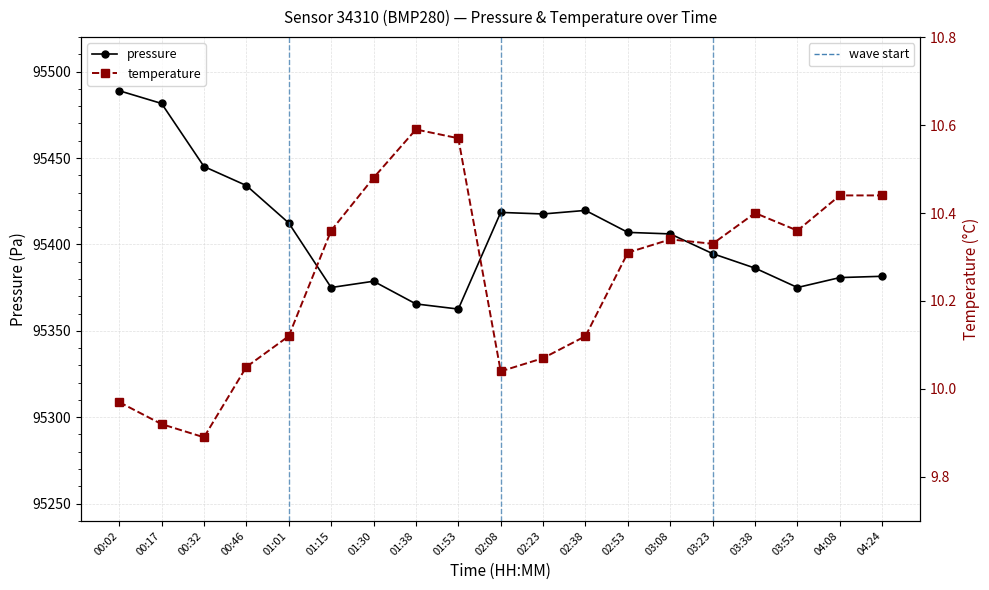

True or false: pressure has a value of 145967.6 at 03:08.

False